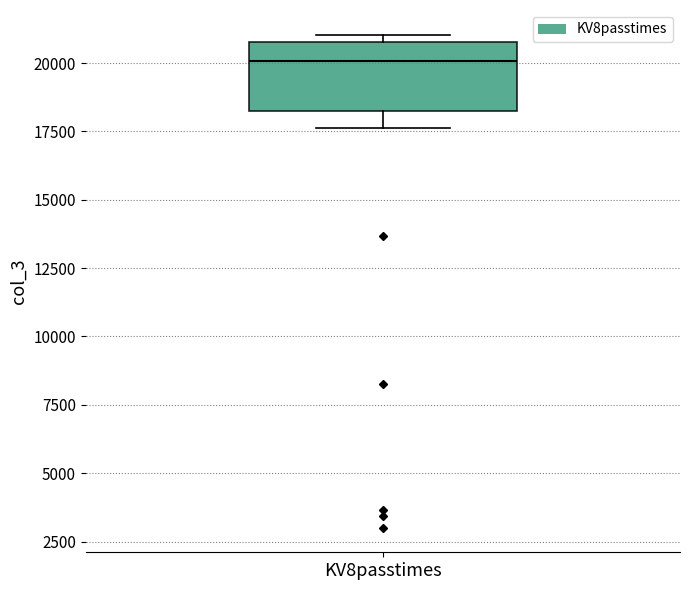

Where does the lower whisker of the box for KV8passtimes end on the y-axis? The values are not printed on the chart, so give them approximately, as read against the axis.

17500